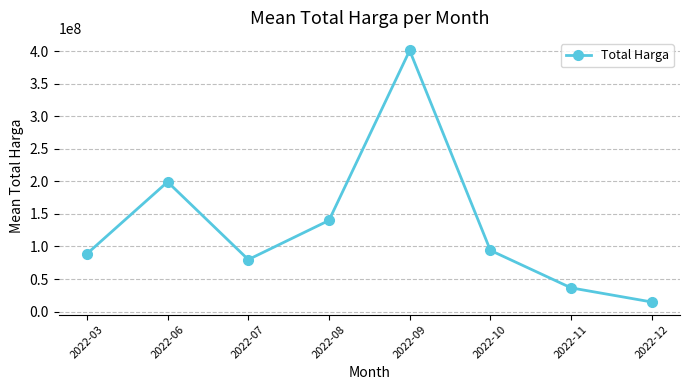

Is this an area chart (filled region under the line)?

No